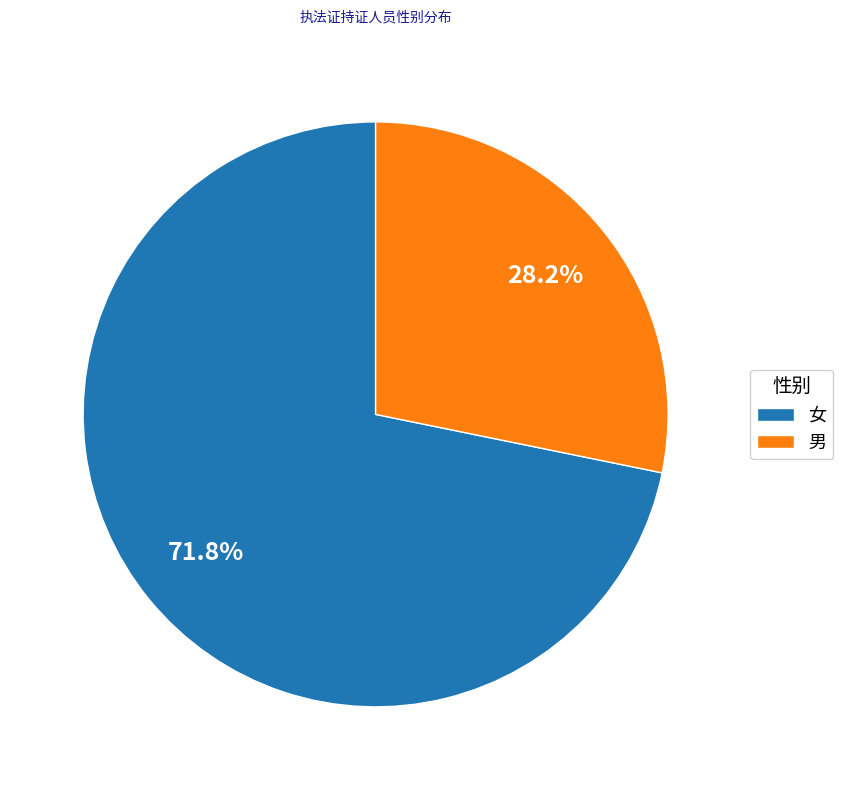

Is 女 the majority of the pie?

Yes